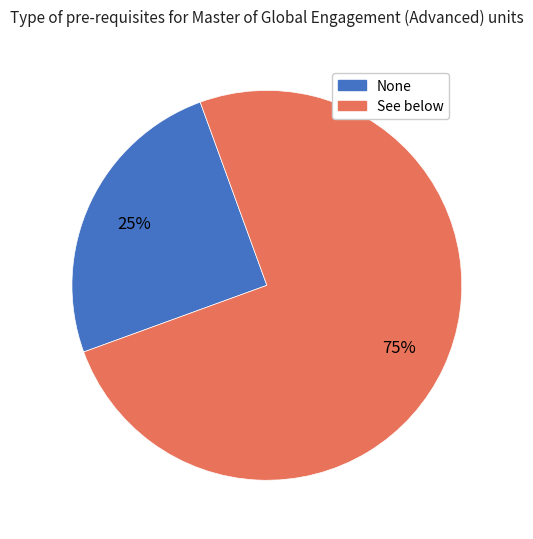

Approximately how many times larger is the value at See below compared to None?

3.0